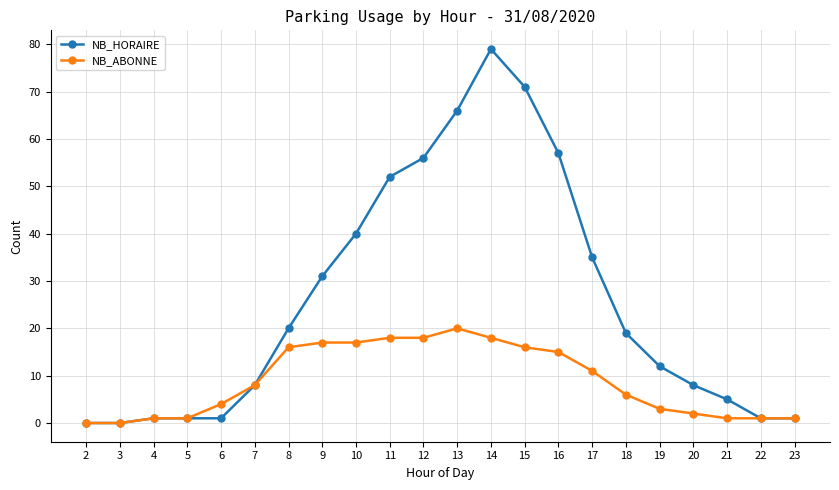

True or false: NB_HORAIRE has more than 0 points higher than both neighbors.

True